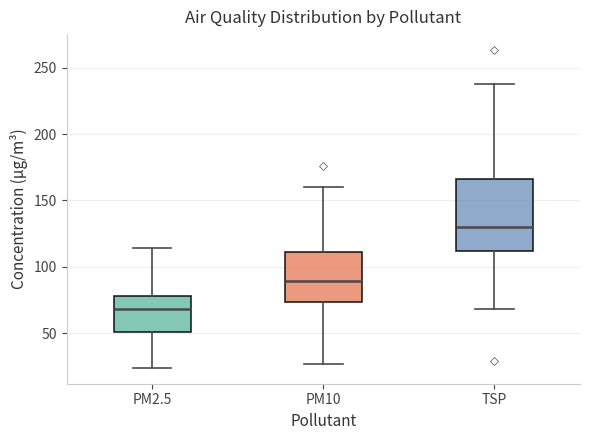

Comparing the boxes themselves (not the whiskers), which one is the tallest?

TSP